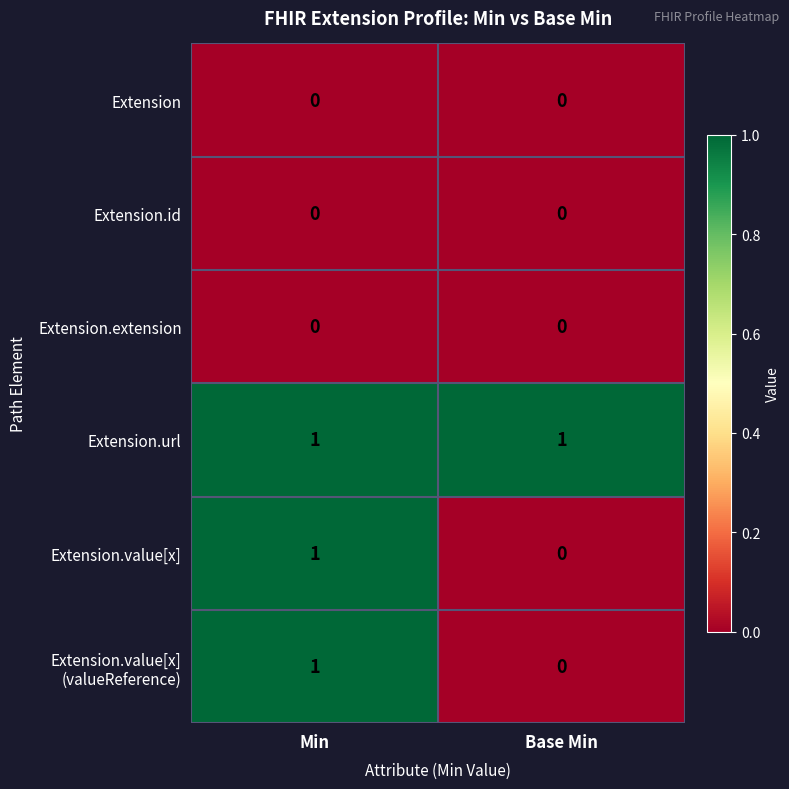

What is the total value across all series at Min?

3